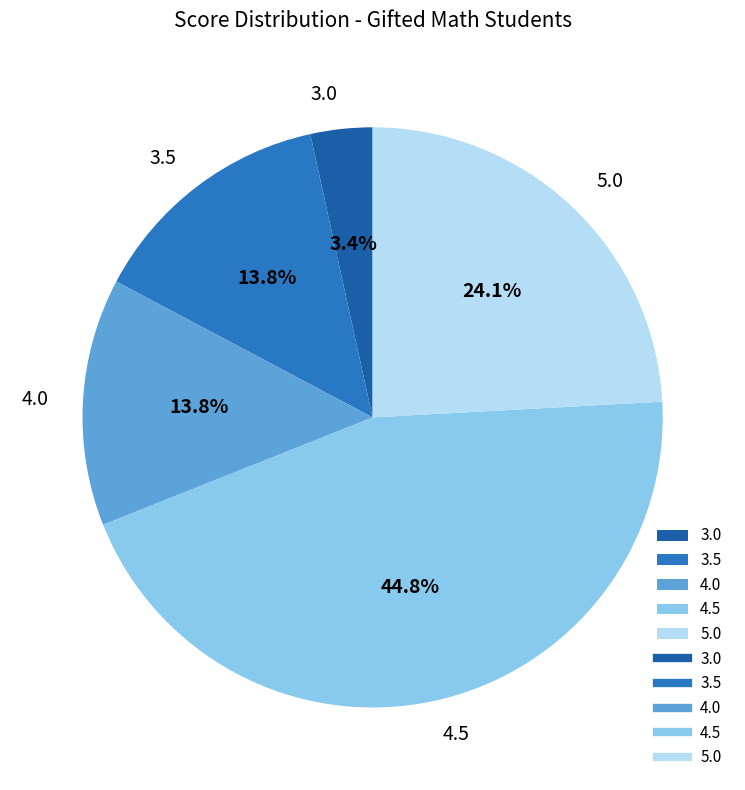

To the nearest percent, what percentage of the pie is 4.0?

14%